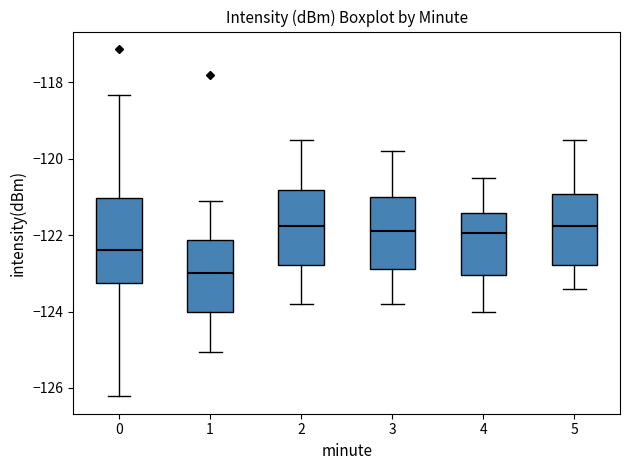

Where is the upper edge of the box at x = 3 on the y-axis? The values are not printed on the chart, so give them approximately, as read against the axis.

-121.0